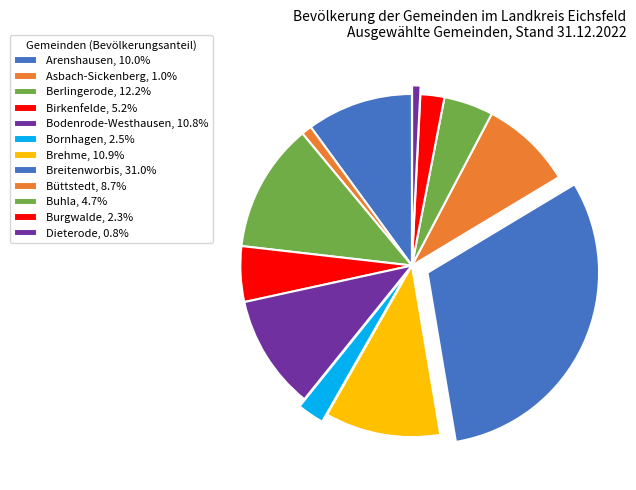

How many segments does this pie chart have?

12